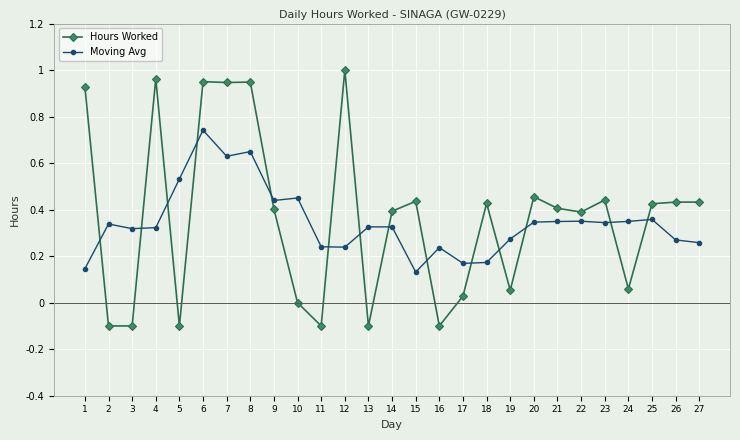

True or false: Moving Avg has more than 2 interior local peaks.

True